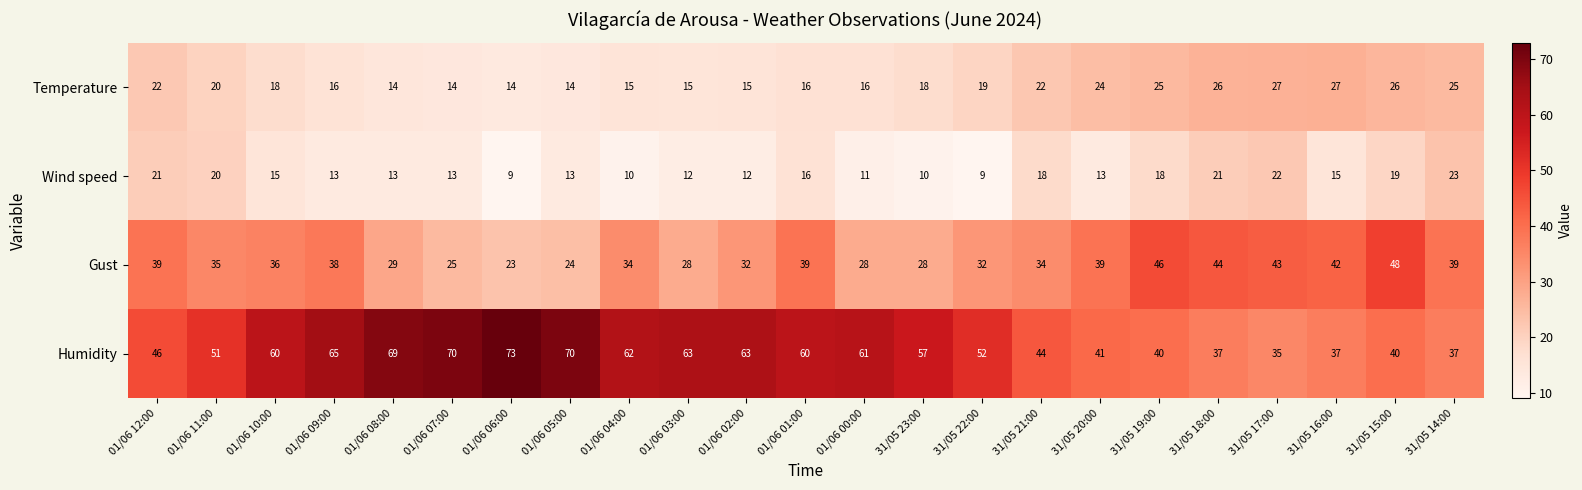

The value of Wind speed at 01/06 11:00 is 33. True or false?

False